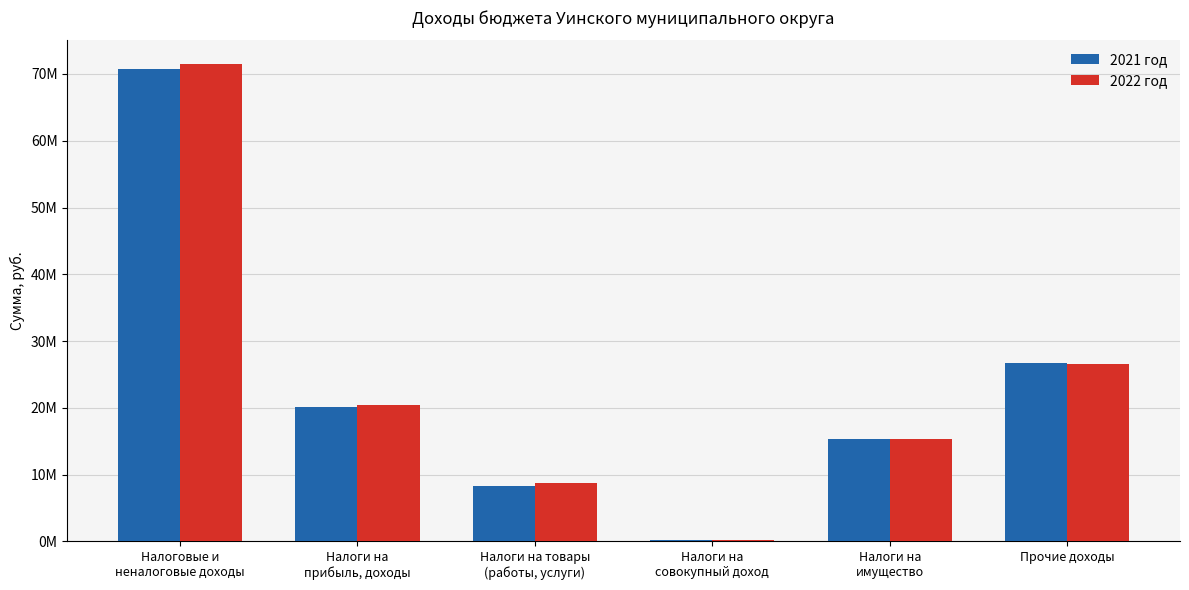

Are the bars grouped side by side (vs. stacked)?

Yes